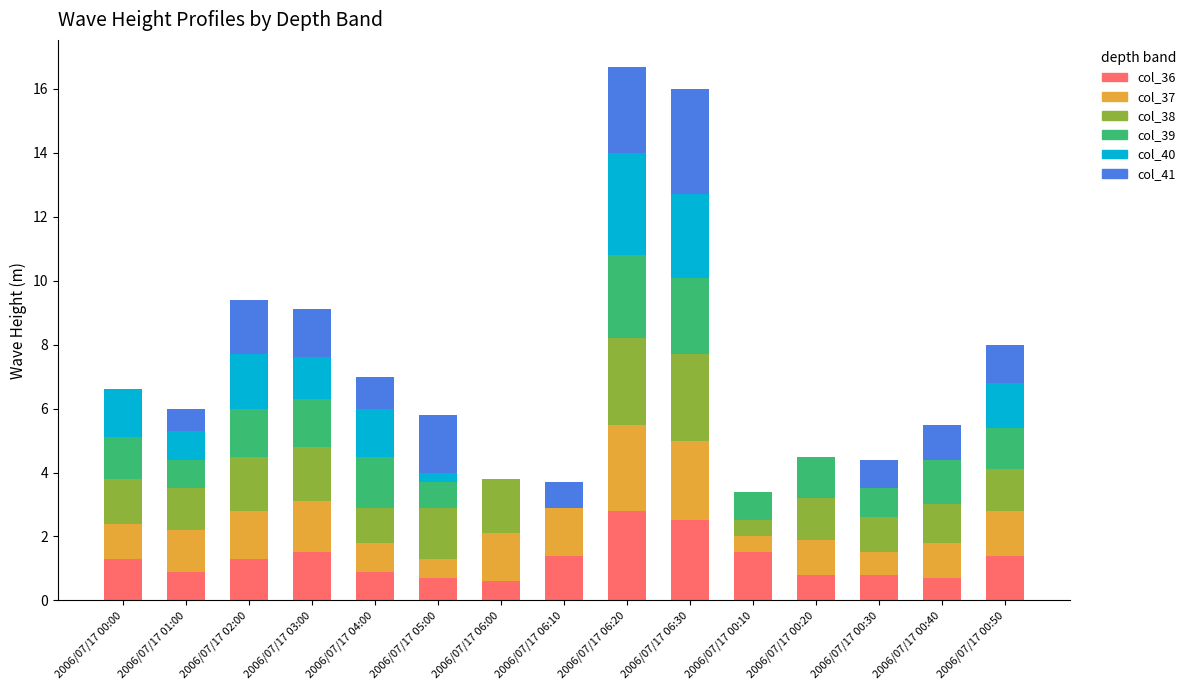

What is the total value across all series at 2006/07/17 00:00?

6.6